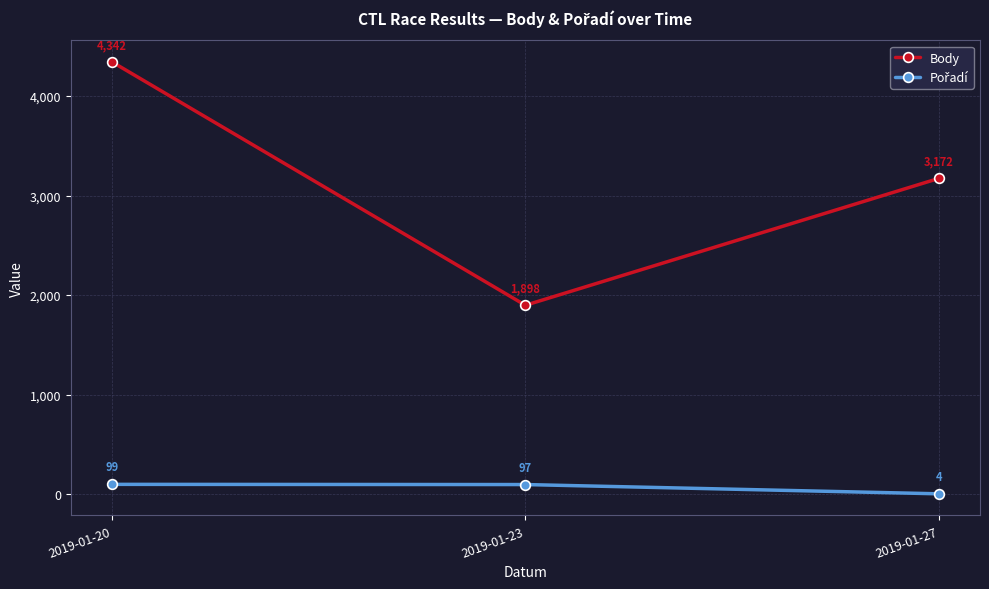

Count the number of data series in this chart.

2